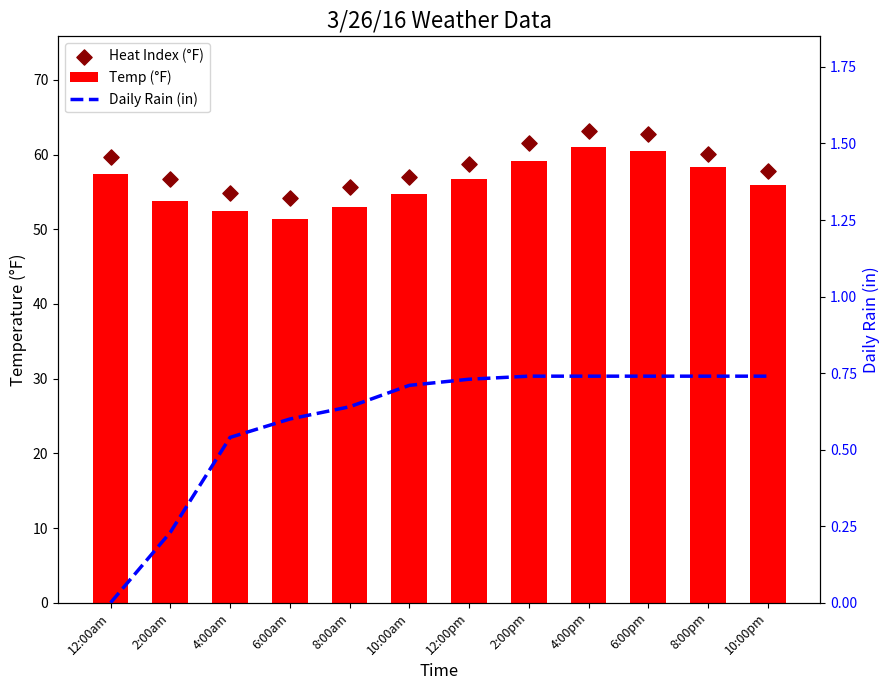

Which series reaches the minimum Y coordinate?

Daily Rain (in)